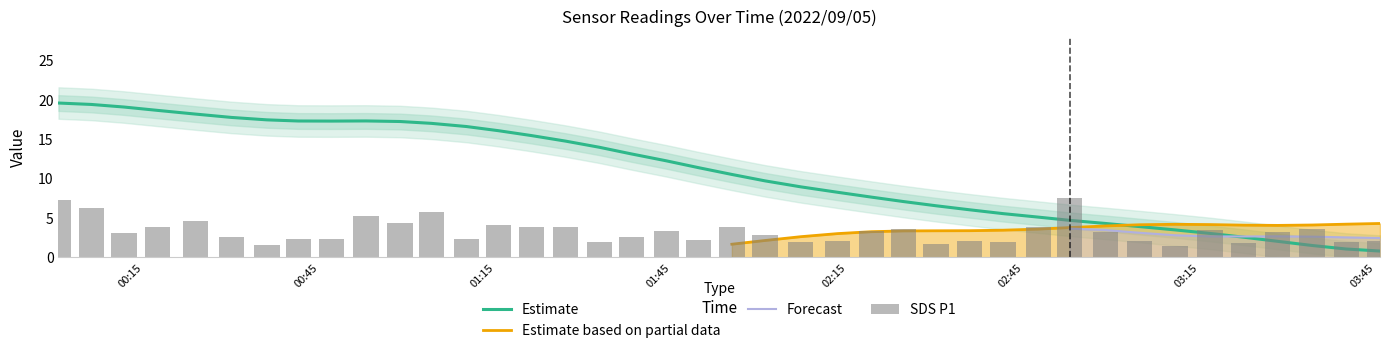

What is the label of the 2nd bar from the right?

2022/09/05 03:40:02